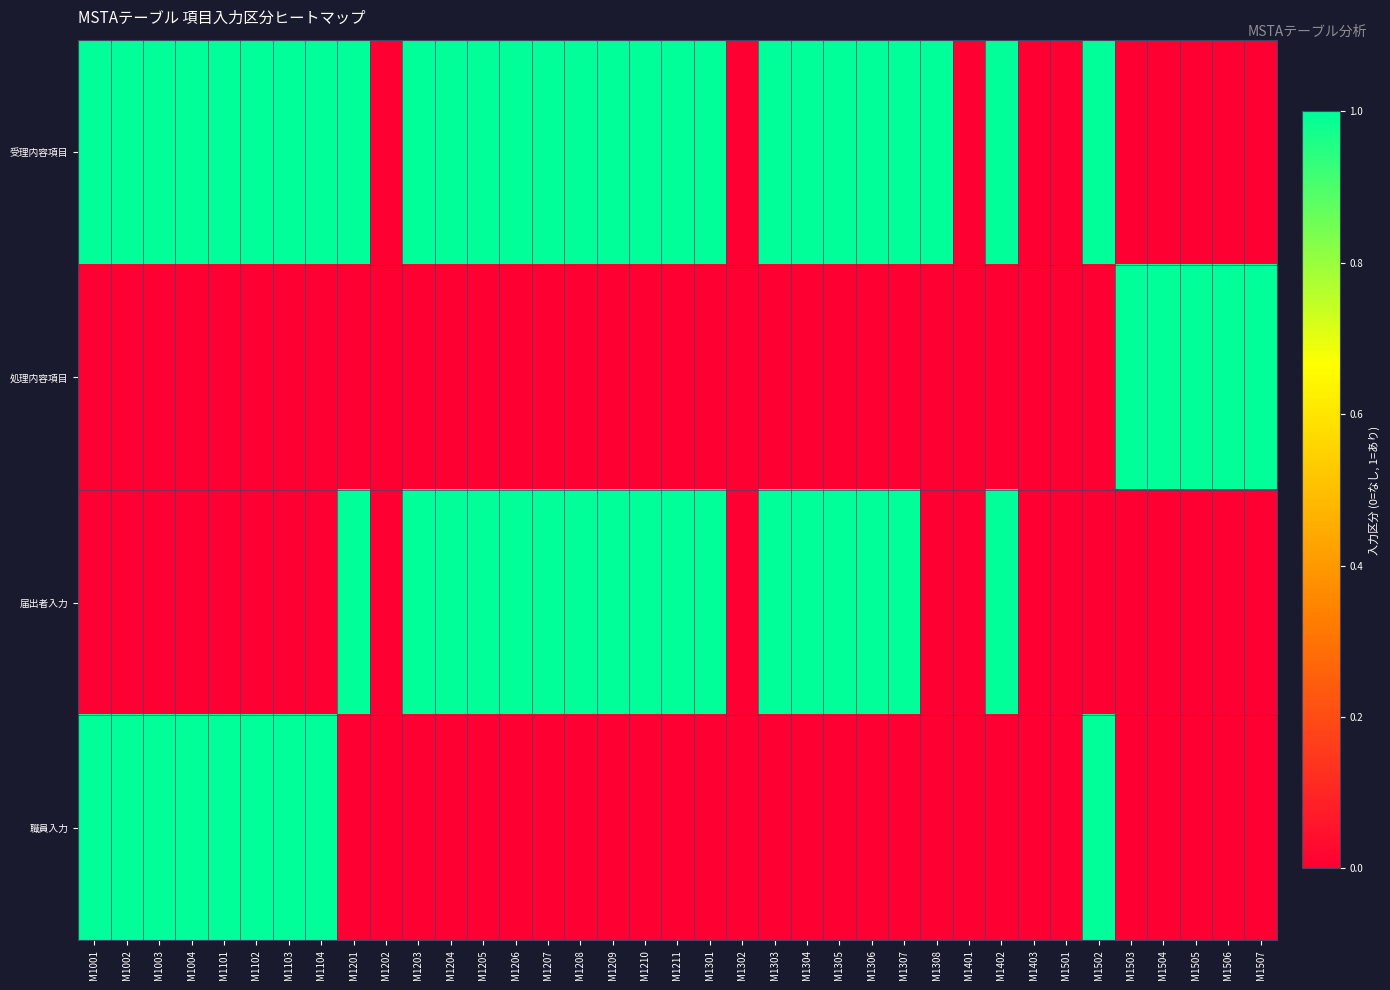

Rank the series by their average value, from highest to lowest.

受理内容項目, 届出者入力, 職員入力, 処理内容項目